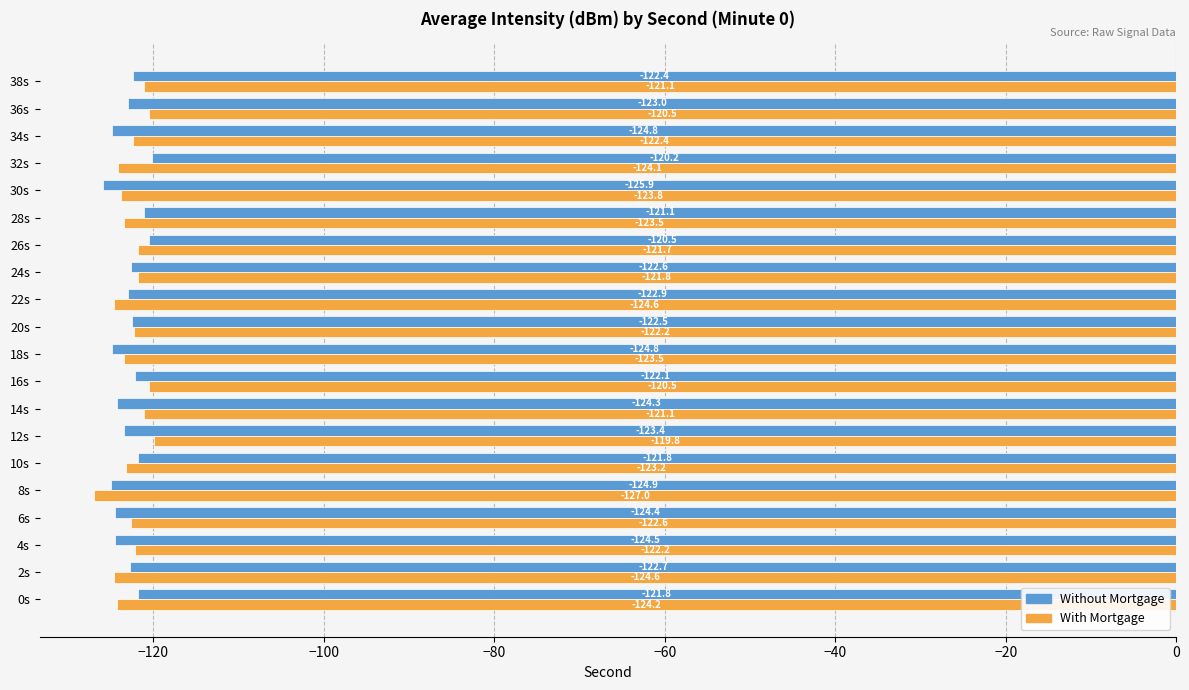

What is the sum of the With Mortgage values at 18s and 6s?

-246.1